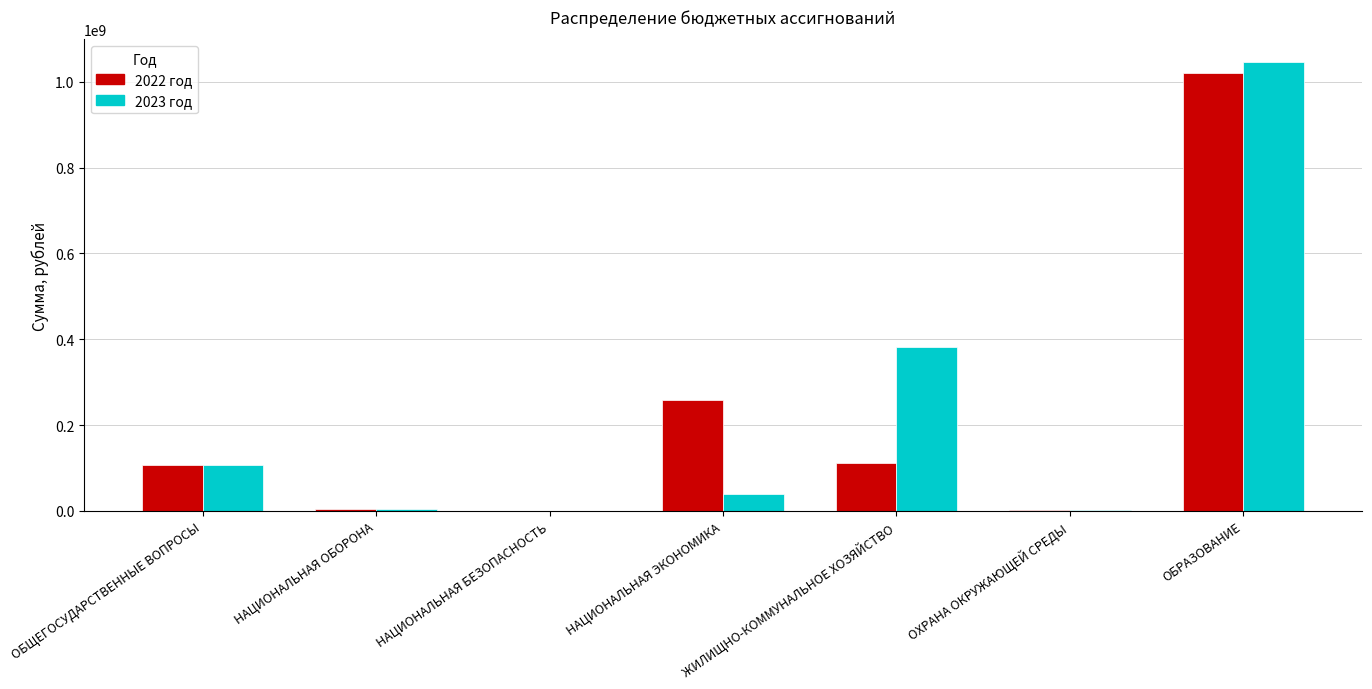

Is the value of 2022 год at ОБРАЗОВАНИЕ greater than the value of 2023 год at ОБЩЕГОСУДАРСТВЕННЫЕ ВОПРОСЫ?

Yes